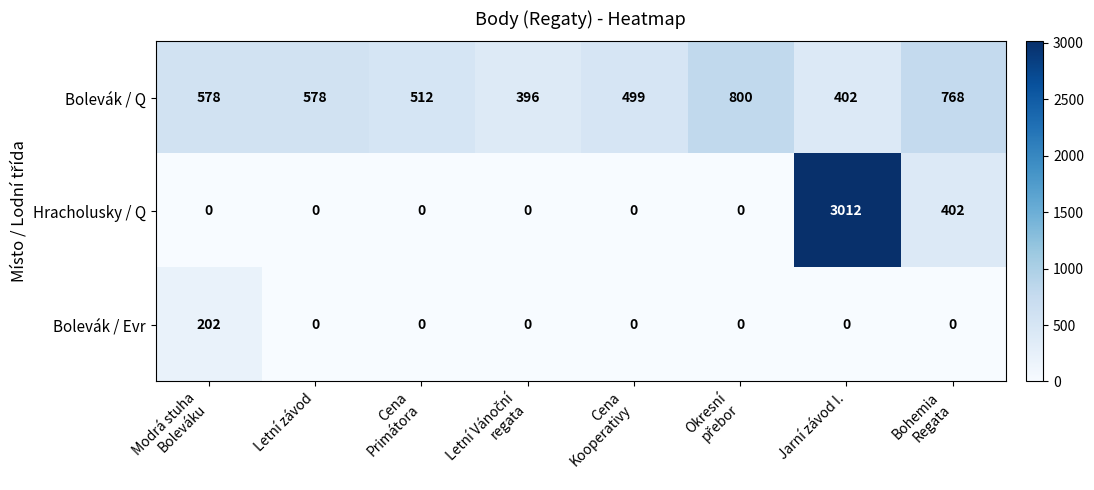

Reading right to left, extract all data points from this chart.

Bolevák / Q: 768	402	800	499	396	512	578	578
Hracholusky / Q: 402	3012	0	0	0	0	0	0
Bolevák / Evr: 0	0	0	0	0	0	0	202